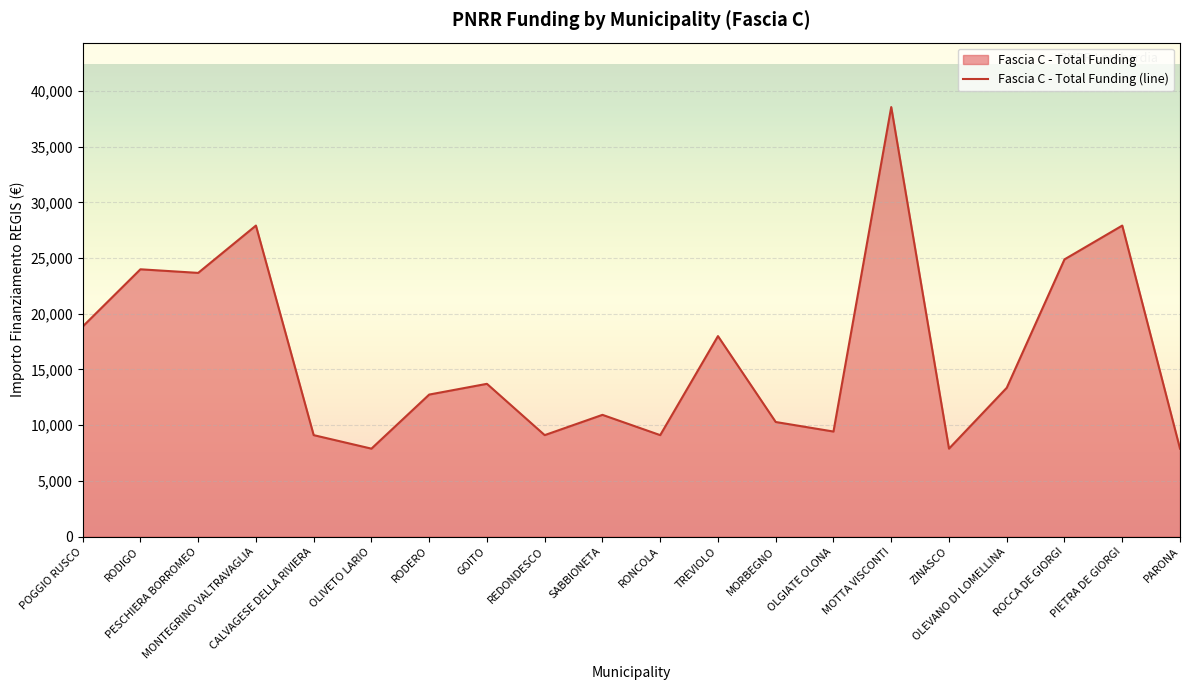

Reading left to right, what are all the values shown in this chart?

POGGIO RUSCO=18854	RODIGO=23996	PESCHIERA BORROMEO=23673	MONTEGRINO VALTRAVAGLIA=27922	CALVAGESE DELLA RIVIERA=9105	OLIVETO LARIO=7891	RODERO=12747	GOITO=13712	REDONDESCO=9105	SABBIONETA=10926	RONCOLA=9105	TREVIOLO=17997	MORBEGNO=10284	OLGIATE OLONA=9427	MOTTA VISCONTI=38565	ZINASCO=7891	OLEVANO DI LOMELLINA=13354	ROCCA DE GIORGI=24887	PIETRA DE GIORGI=27922	PARONA=7891